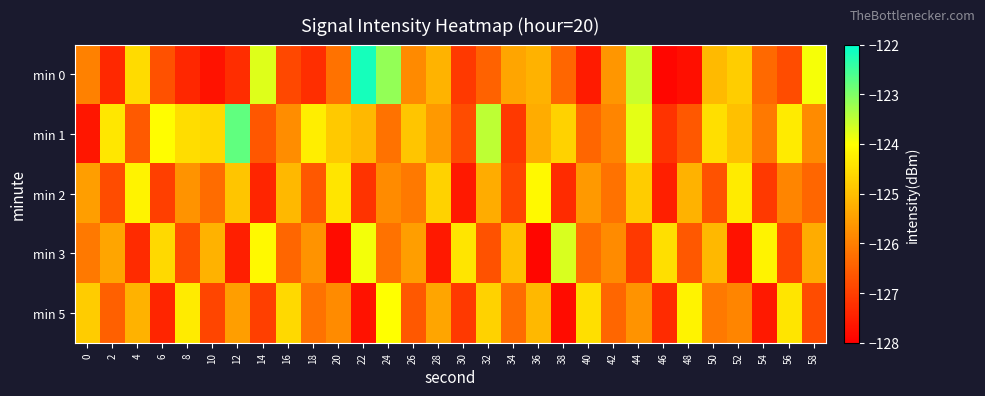

Rank the series by their maximum value, from highest to lowest.

min 0, min 1, min 3, min 5, min 2